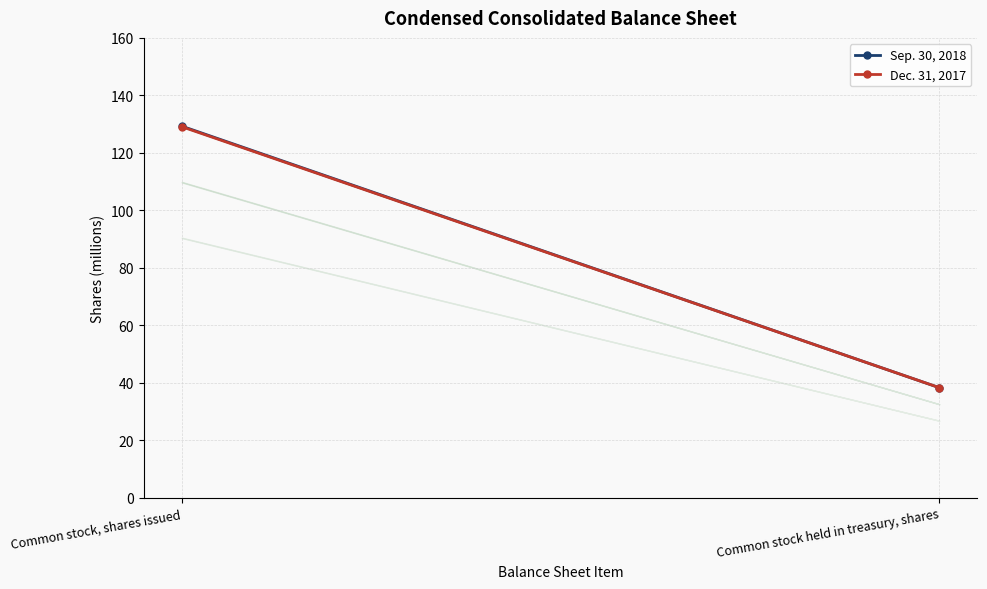

At which label does Sep. 30, 2018 first exceed 129?

Common stock, shares issued